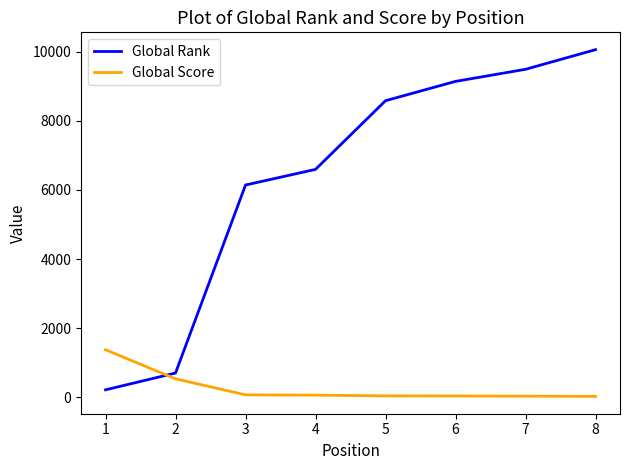

Where do Global Rank and Global Score first cross each other?

1 and 2